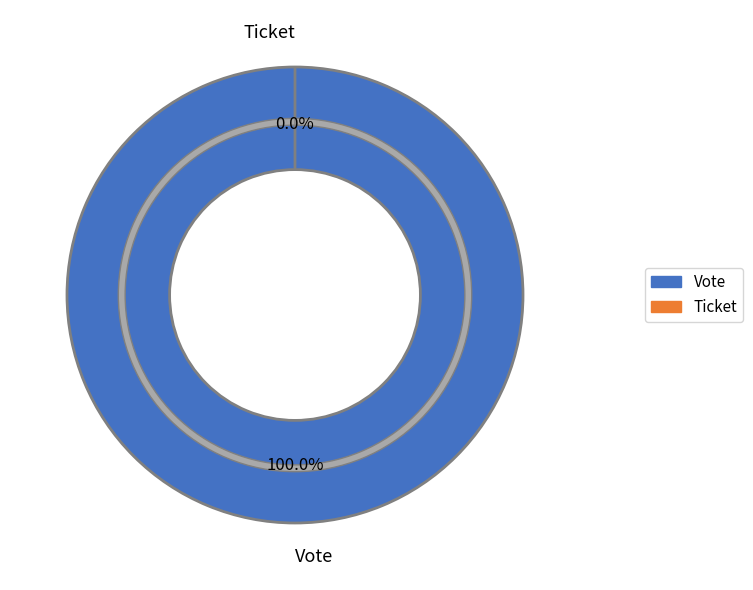

Is it true that Ticket is 0% of the pie?

True